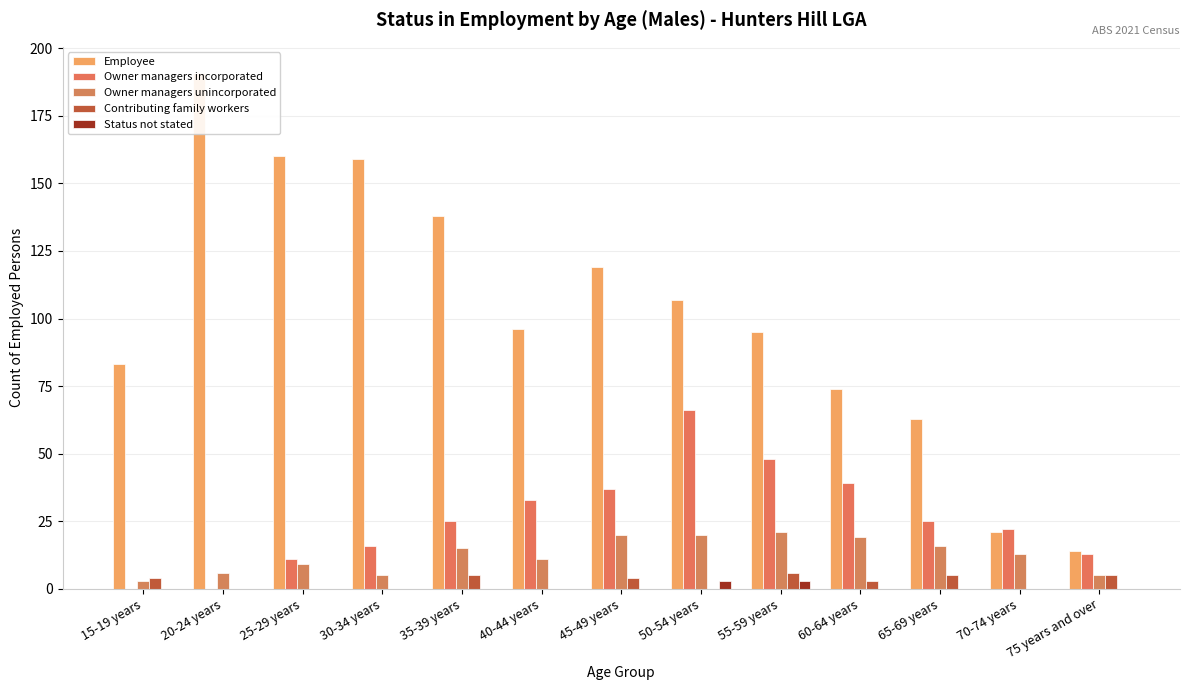

How many groups of bars are there?

13